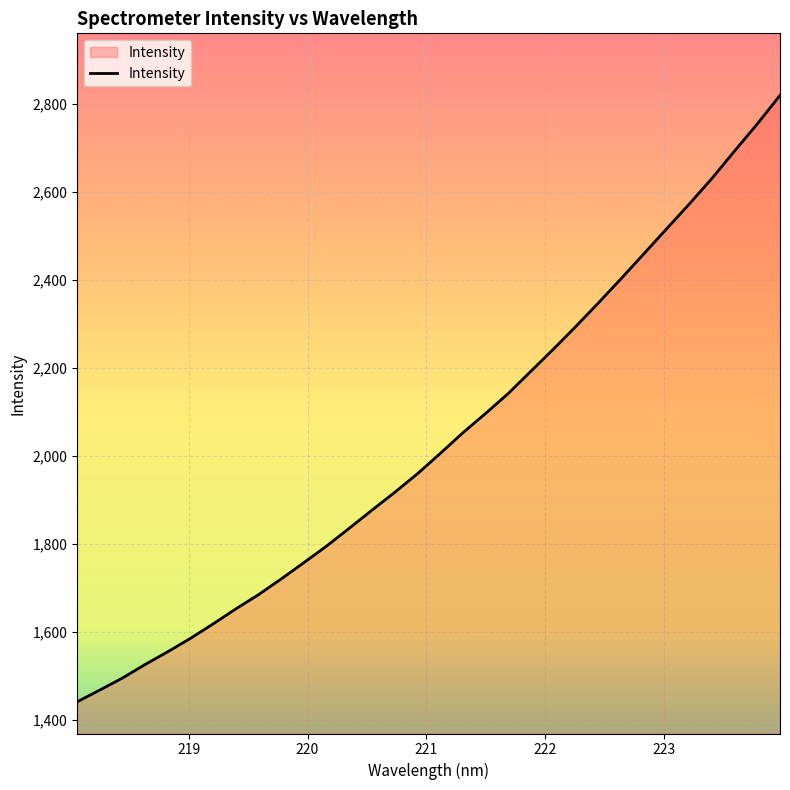

What is the minimum value shown in the chart?

1440.9